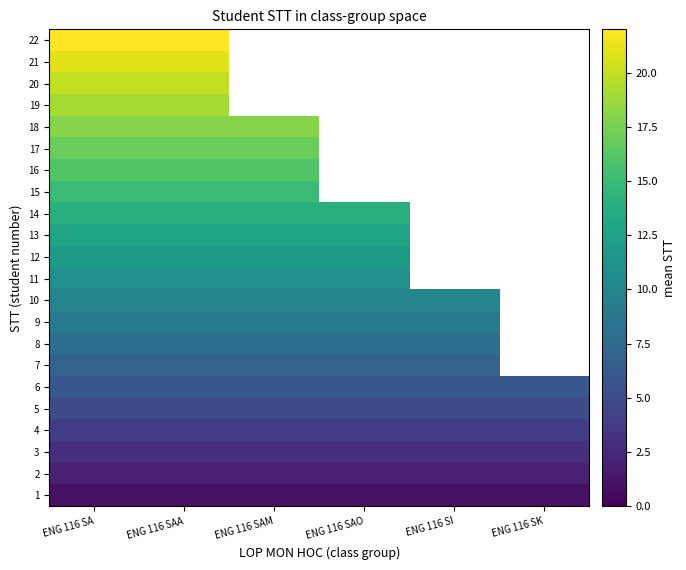

At which category does the chart reach its peak across all series?

ENG 116 SA